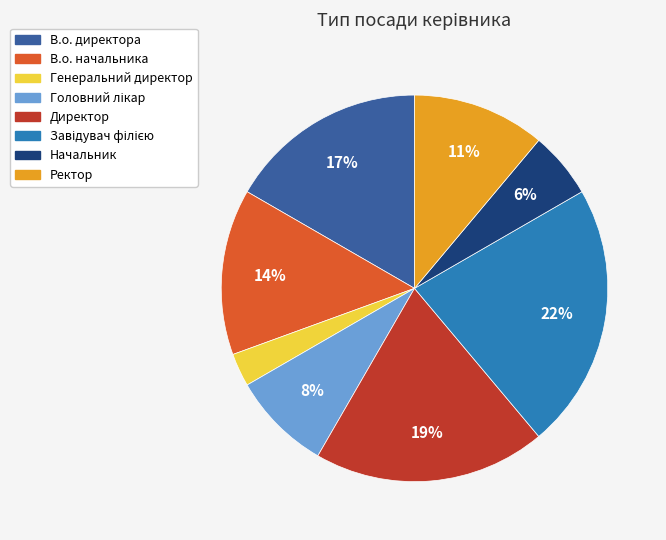

Is the sum of Ректор and Начальник greater than half?

No